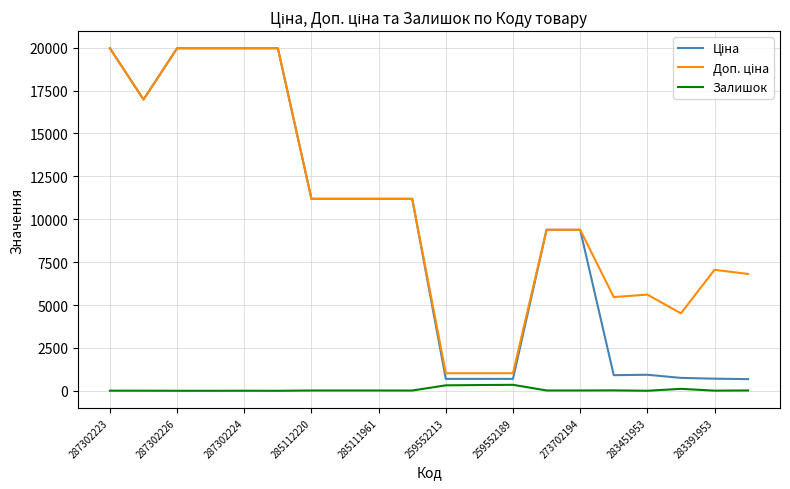

How many lines are shown in the chart?

3